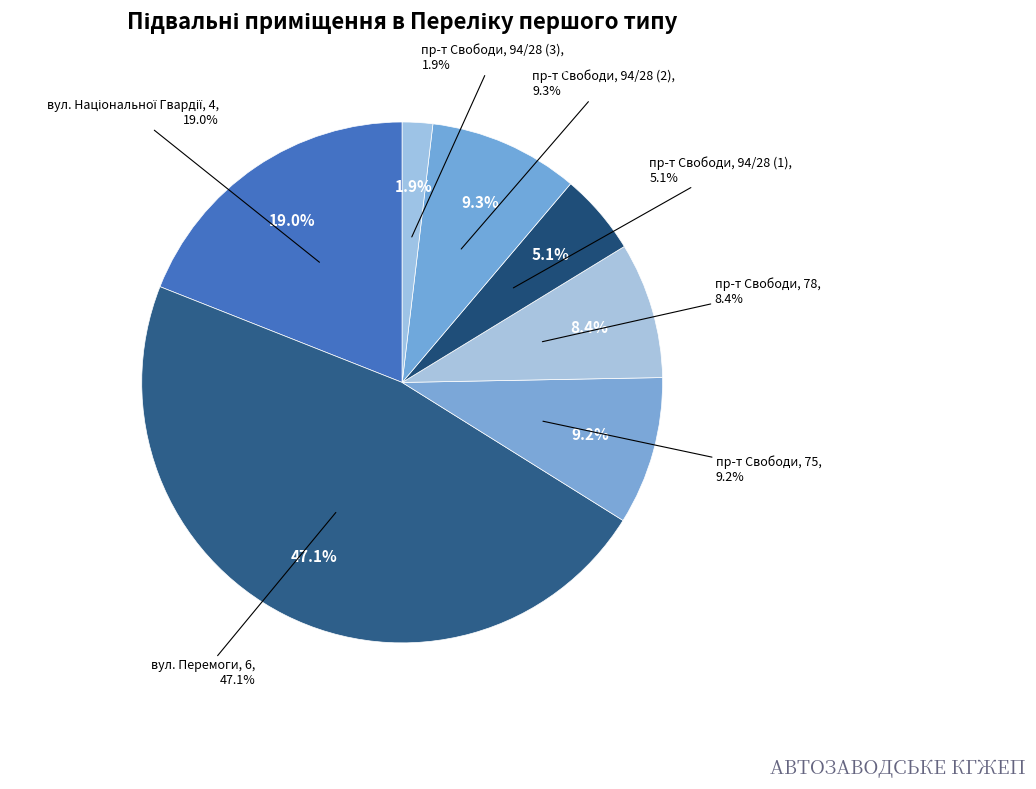

To the nearest percent, what portion does пр-т Свободи, 94/28 (3) represent?

2%